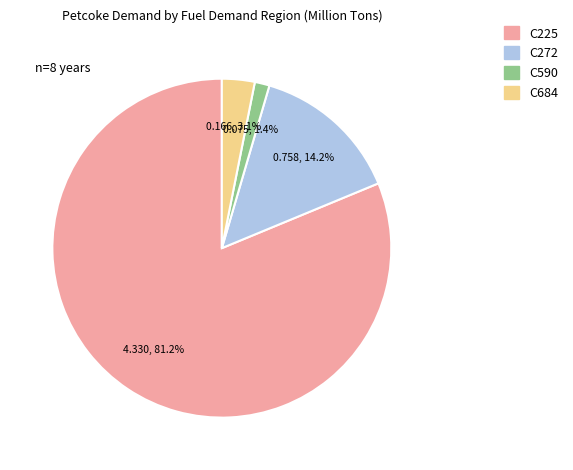

Is there a majority slice in this chart?

Yes